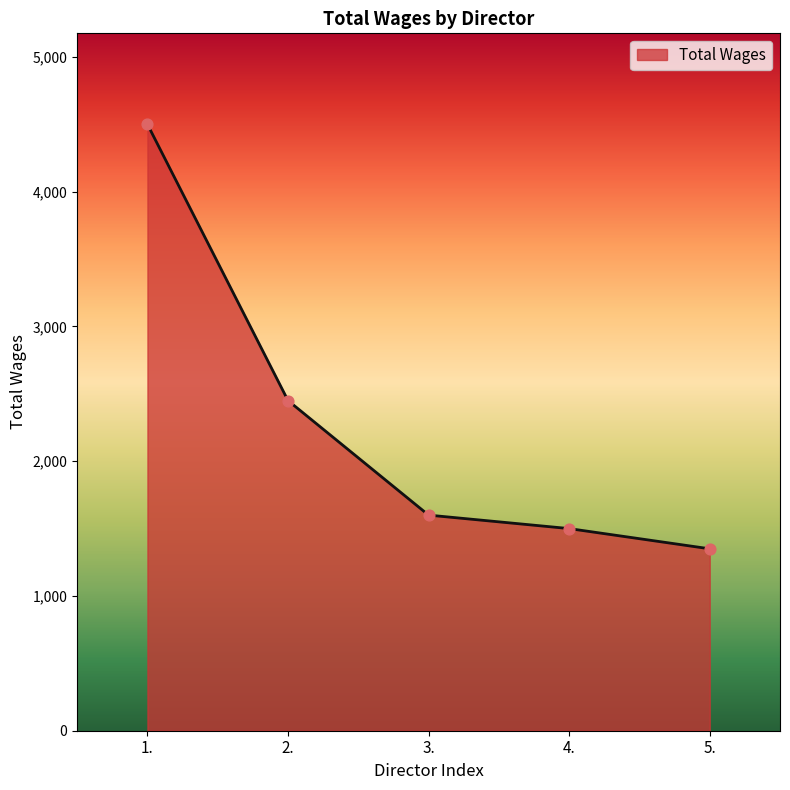

What is the change in value from 2. to 4.?

-950